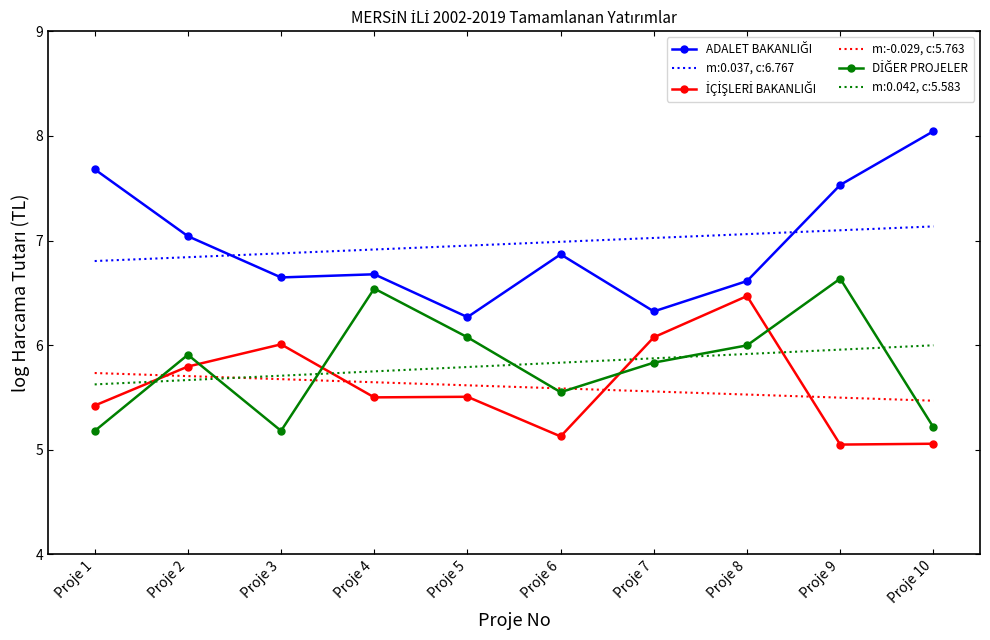

The m:0.037, c:6.767 series shows 7.0 at Proje 7. True or false?

True